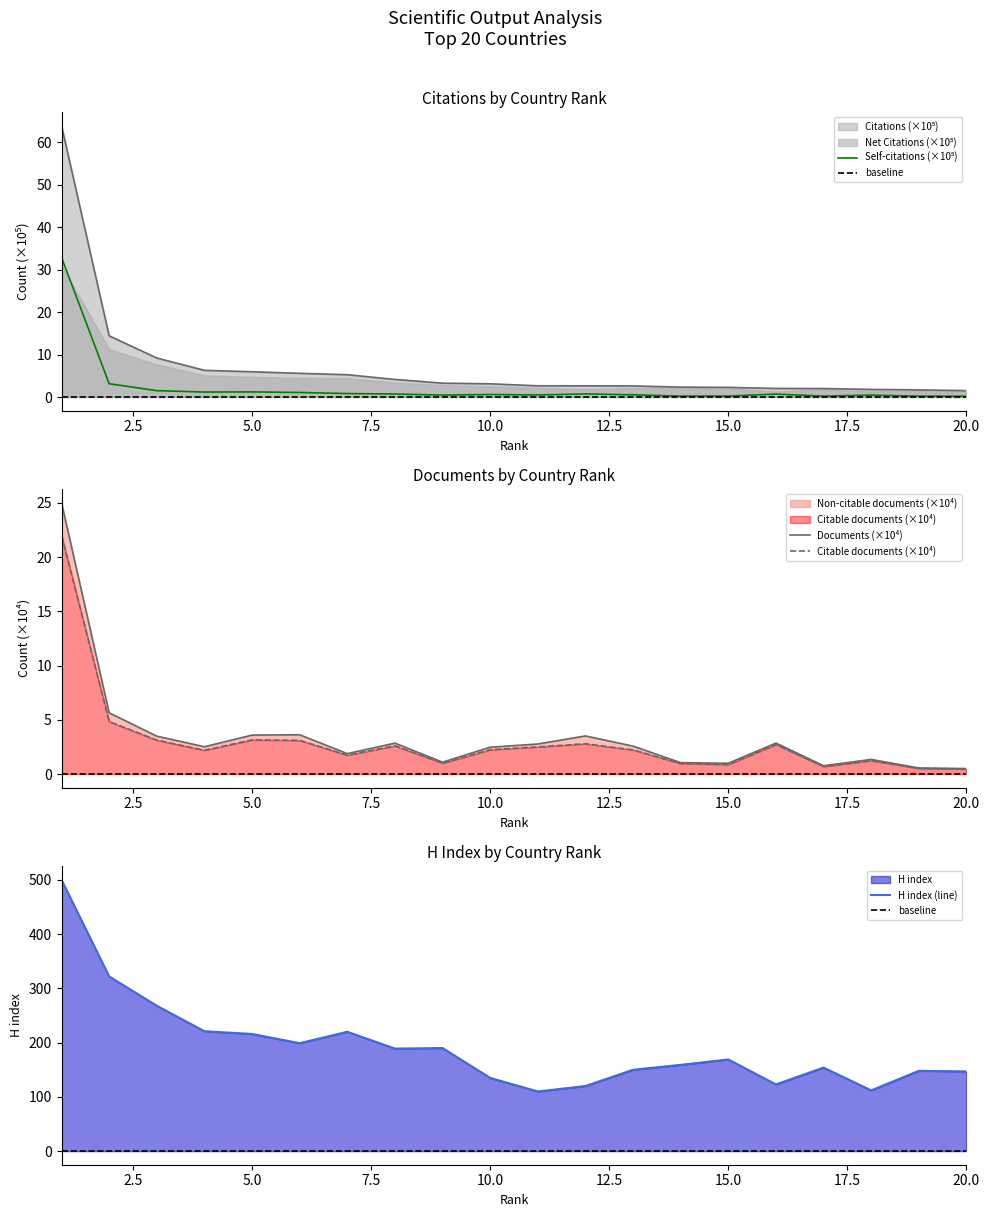

Which series has the largest total across all categories?

H index